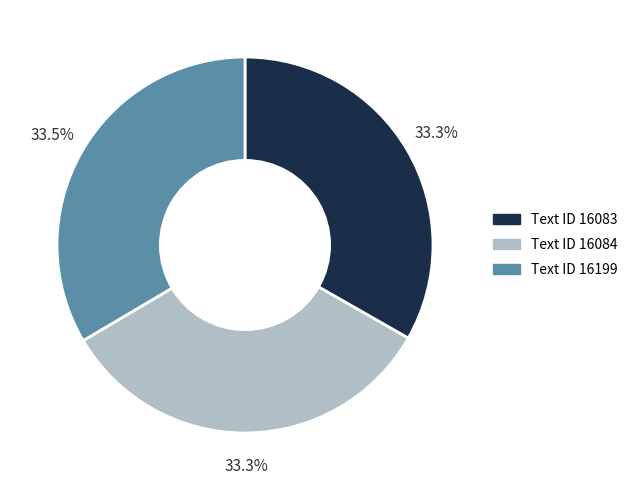

What percentage do Text ID 16083 and Text ID 16199 together represent?

66.7%